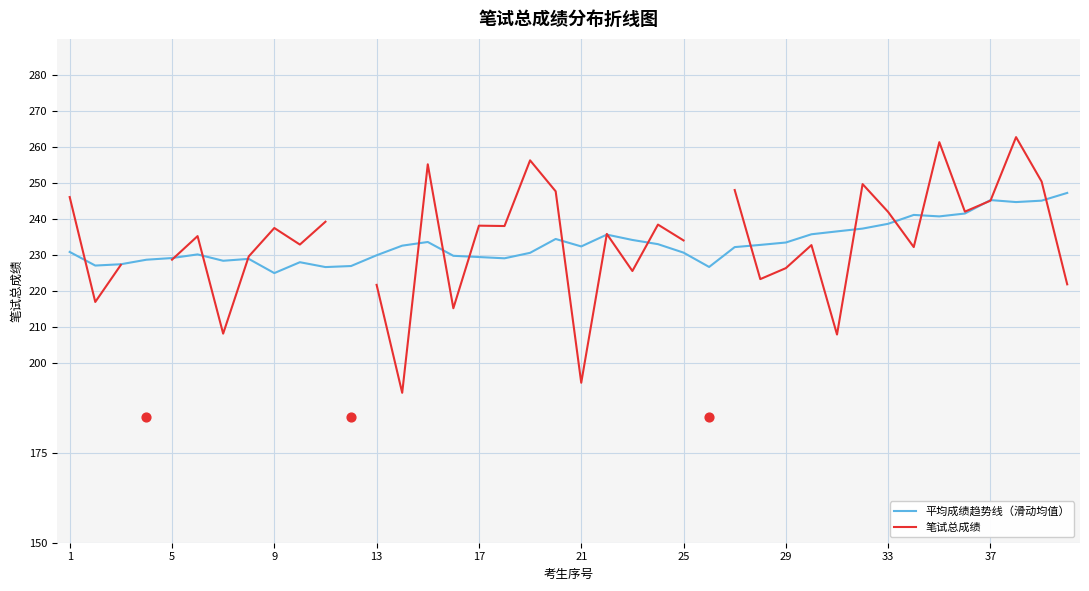

Is the value of 笔试总成绩 at 19 greater than the value of 平均成绩趋势线（滑动均值） at 35?

Yes